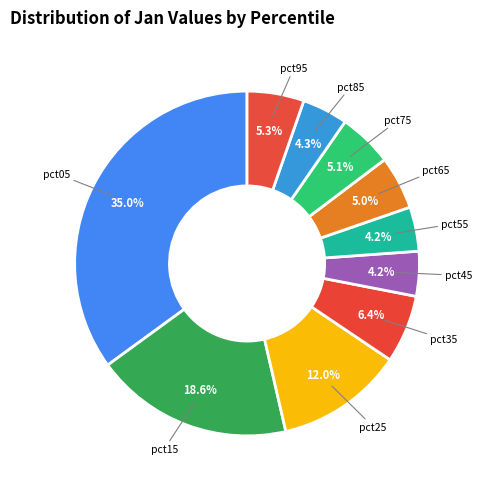

Between pct45 and pct95, which is larger?

pct95